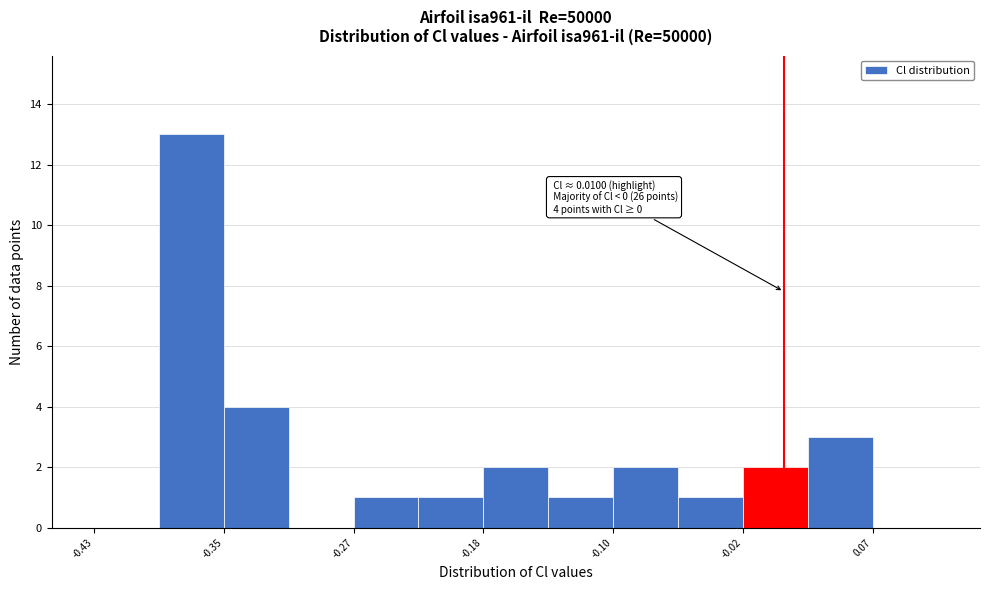

Which range on the x-axis has the tallest bar?

-0.39 to -0.35